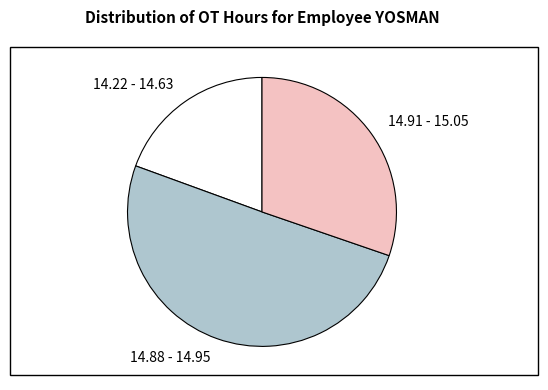

Between 14.22 - 14.63 and 14.88 - 14.95, which is larger?

14.88 - 14.95